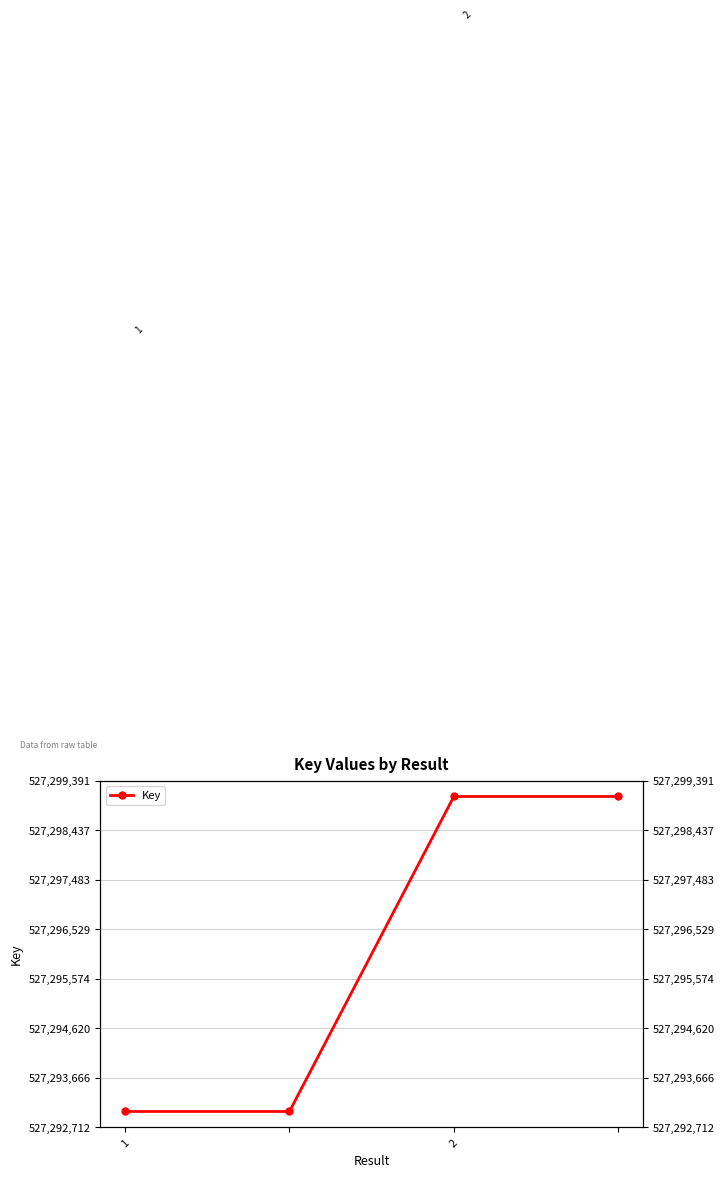

Count the number of data series in this chart.

1